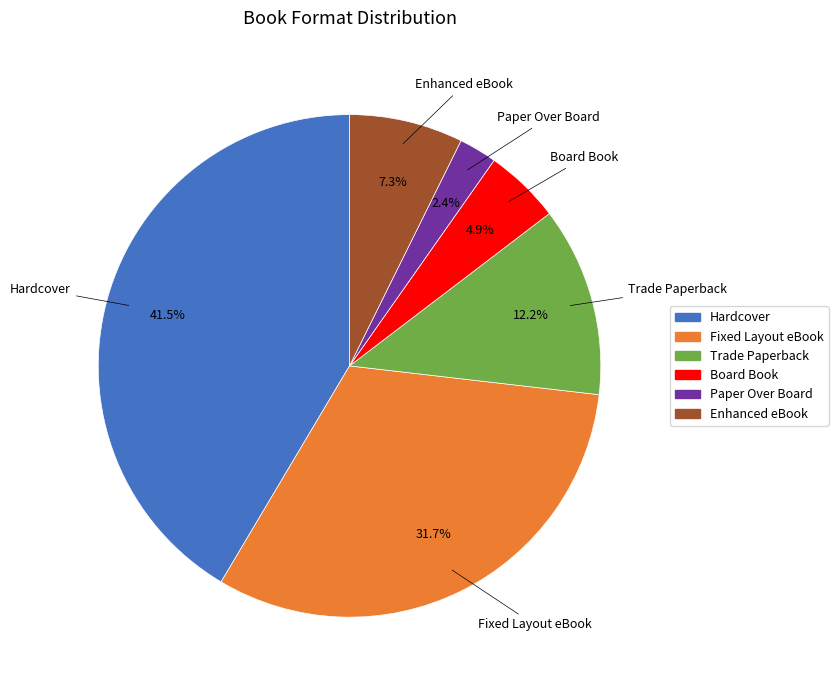

To the nearest percent, what is the average slice percentage?

17%